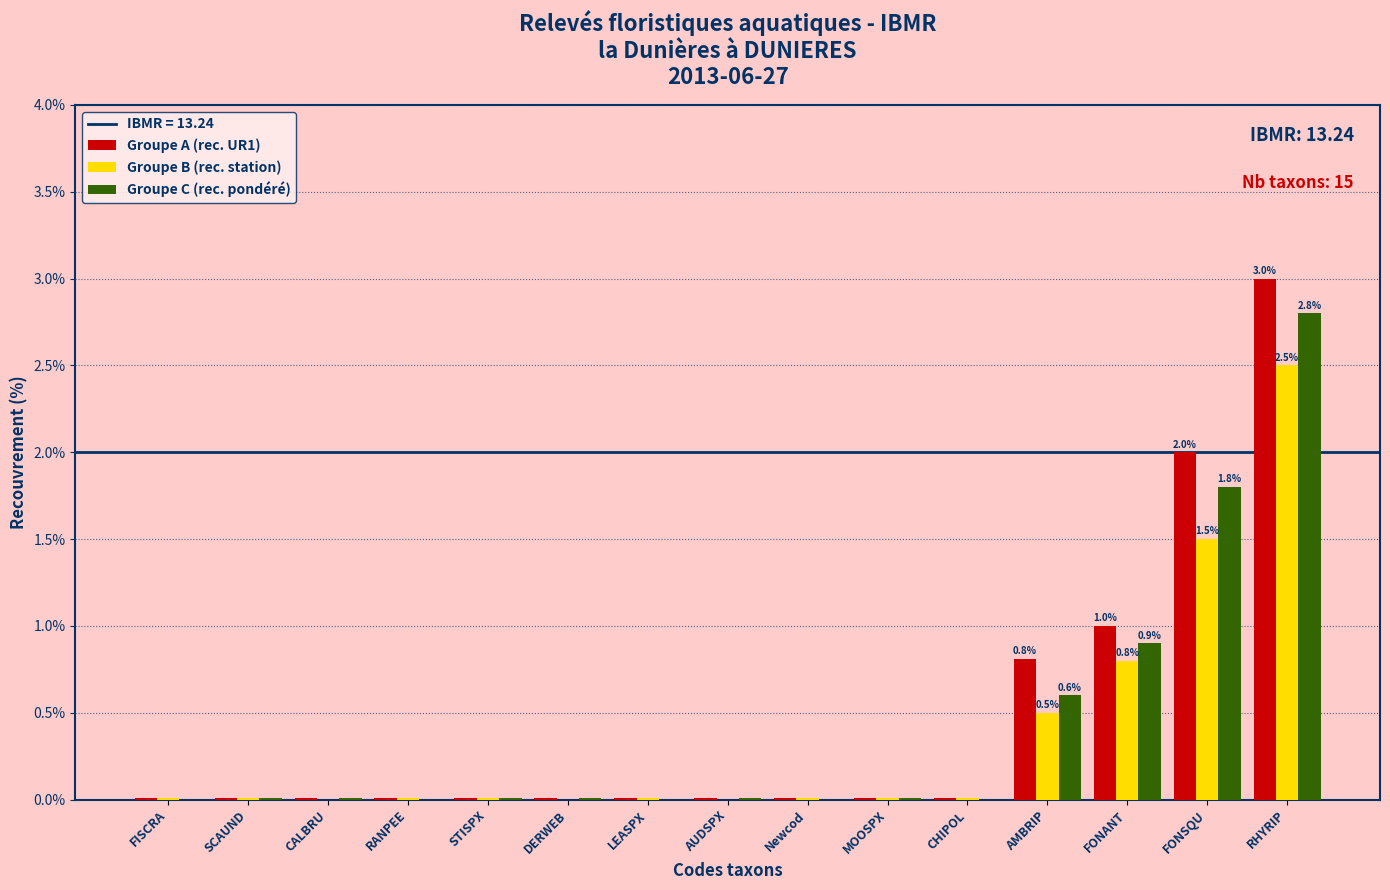

Which series has the largest total across all categories?

Groupe A (rec. UR1)